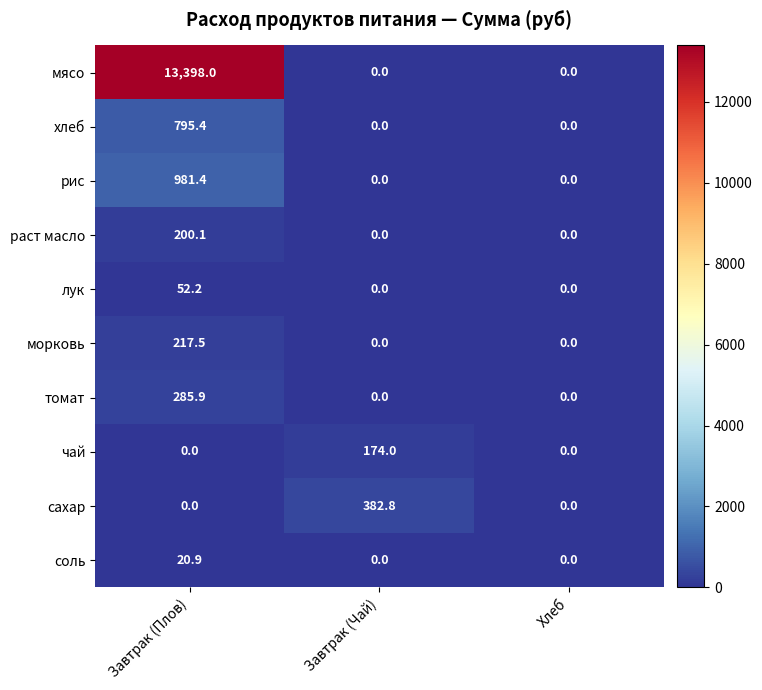

The раст масло series shows 200.1 at Завтрак (Плов). True or false?

True